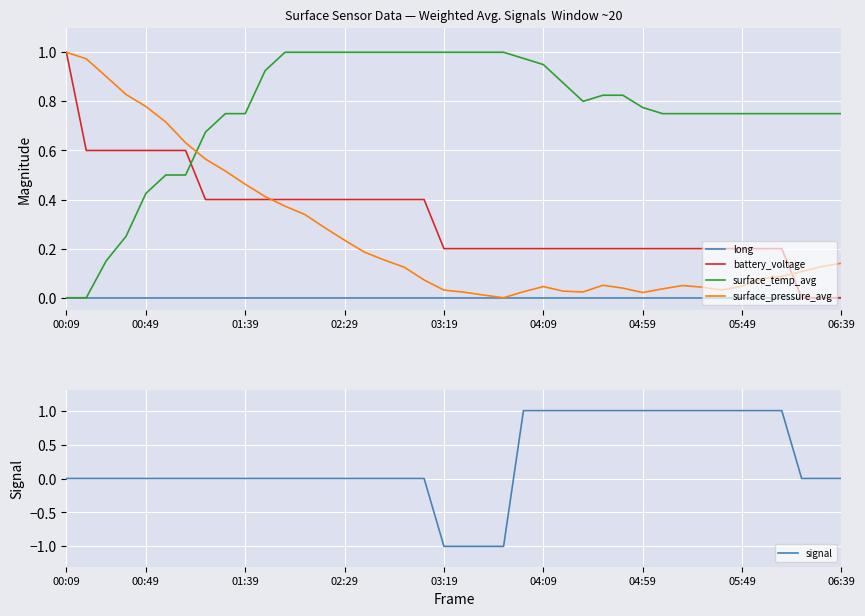

How many intersections are there between surface_temp_avg and battery_voltage?

1